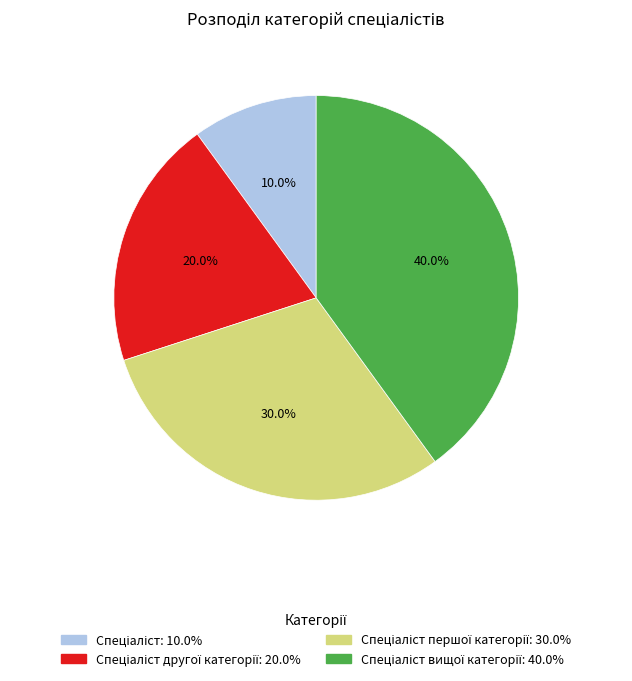

Is there any slice that represents more than half of the pie?

No